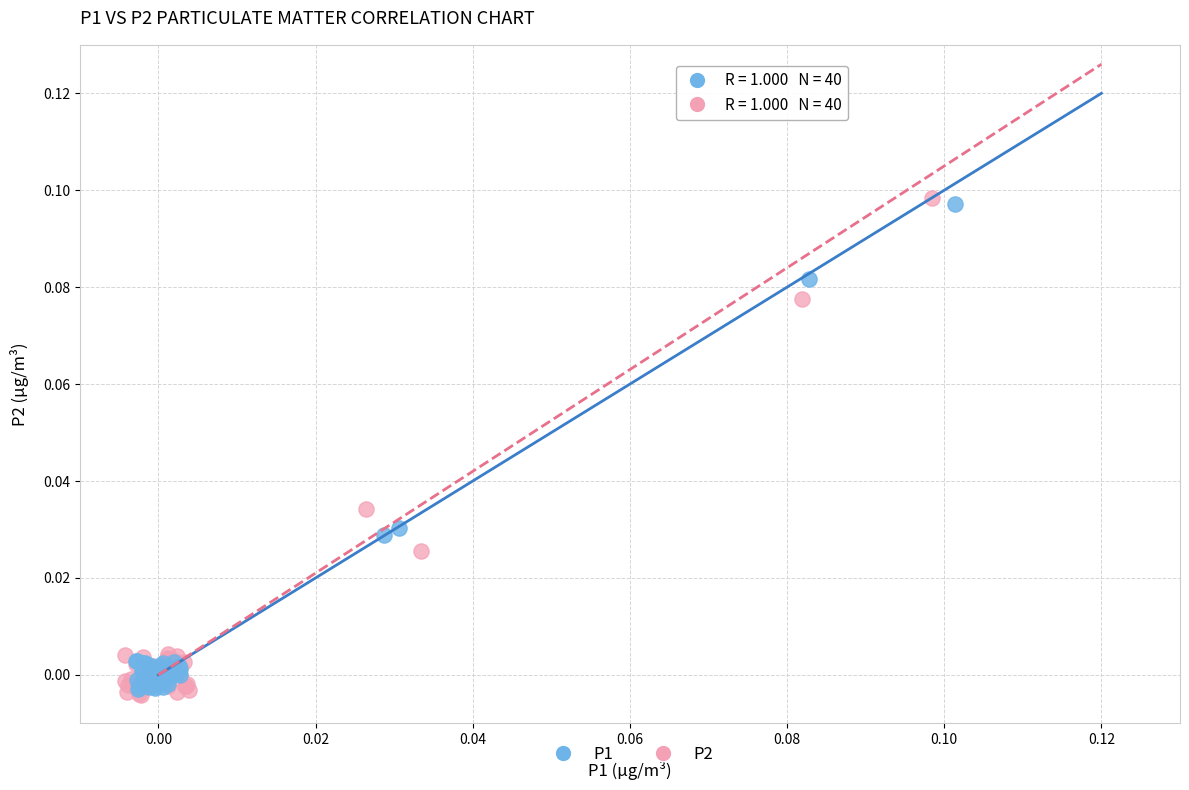

Which series has the widest spread of Y values?

P2